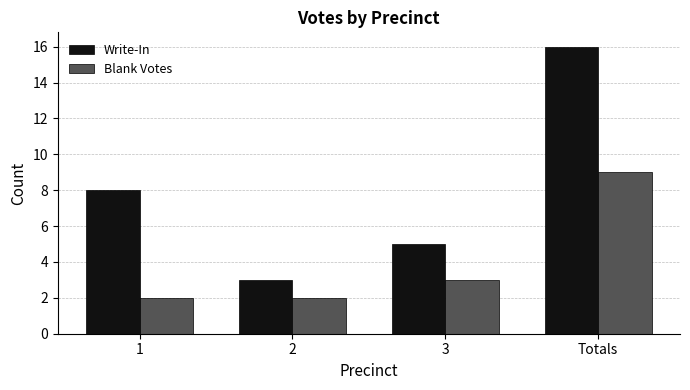

What is the minimum value for Blank Votes?

2